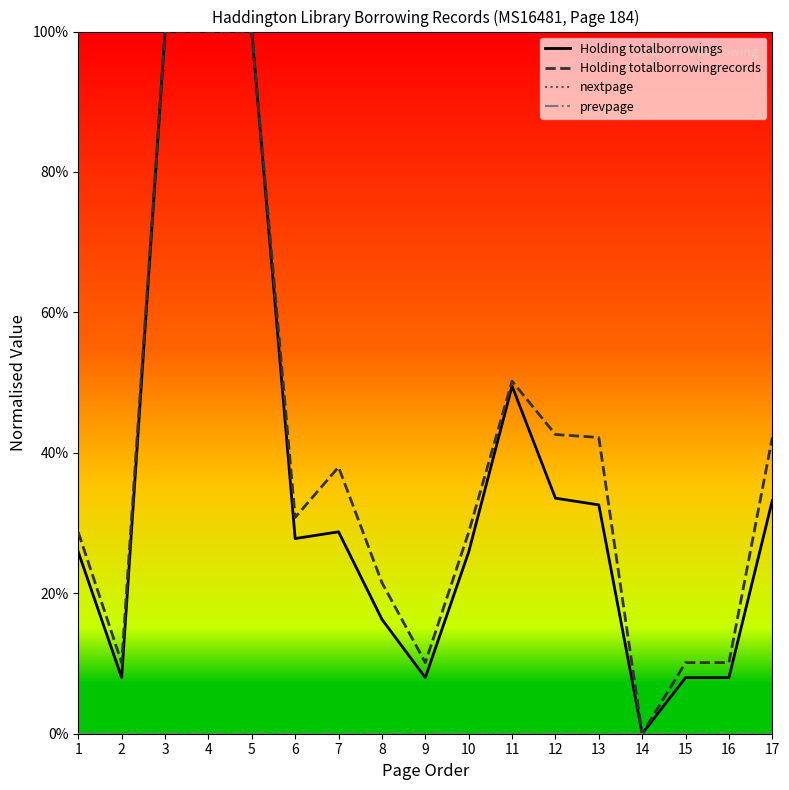

The prevpage series shows 0.0 at 11. True or false?

True